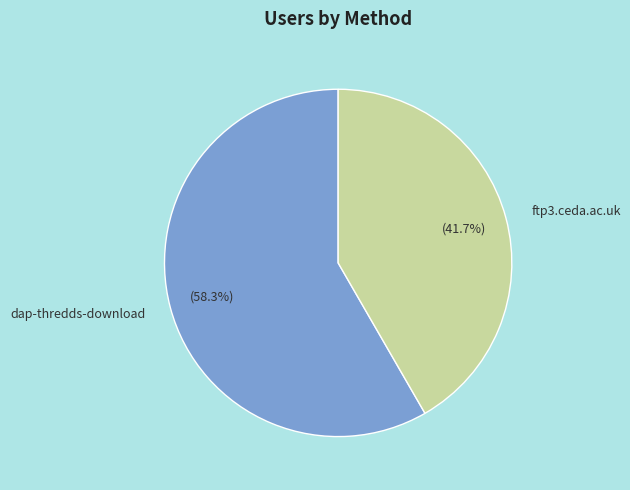

Which category has the smallest portion of the pie?

ftp3.ceda.ac.uk